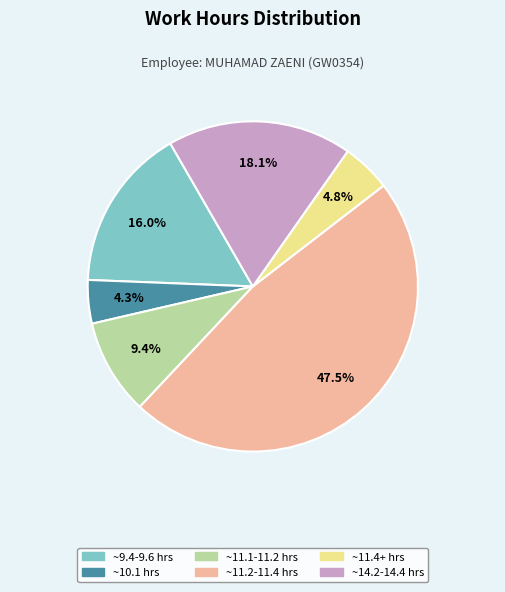

Is there any slice that represents more than half of the pie?

No